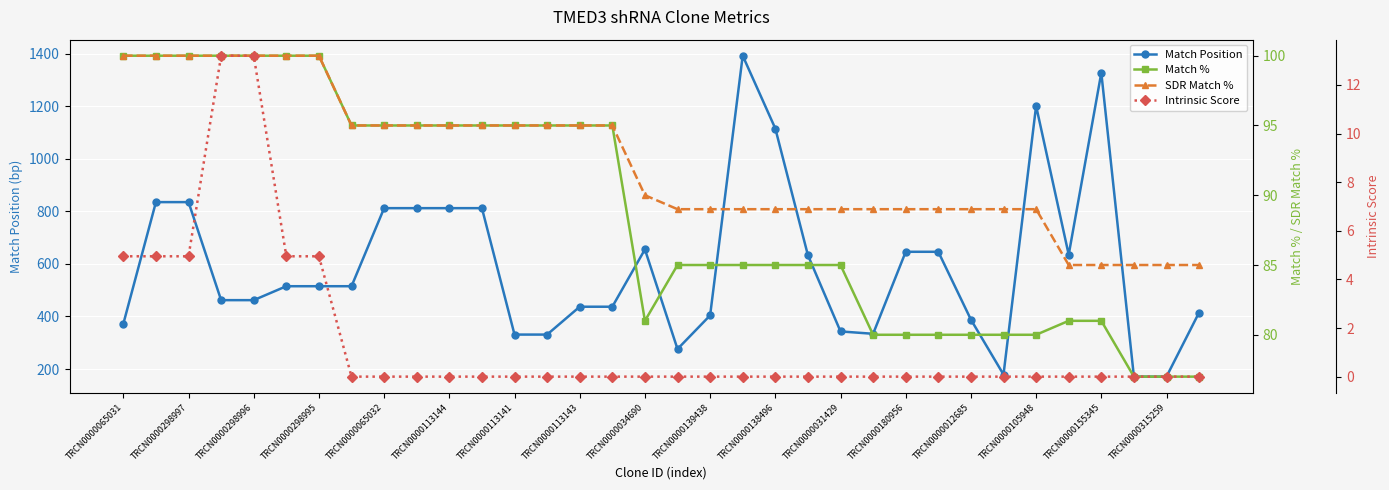

The SDR Match % series shows 89.0 at 27. True or false?

True